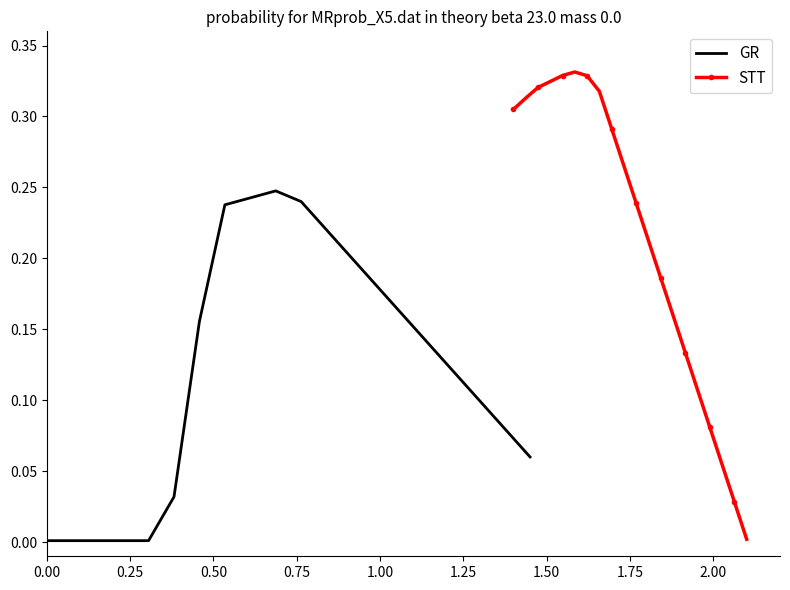

Reading left to right, list all the values displayed in this chart.

GR: 0.0	0.0	0.0	0.0	0.0	0.0	0.2	0.2	0.2	0.2	0.2	0.2	0.2	0.2	0.2	0.1	0.1	0.1	0.1	0.1
STT: 0.3	0.3	0.3	0.3	0.3	0.3	0.3	0.3	0.3	0.3	0.2	0.2	0.2	0.2	0.1	0.1	0.1	0.1	0.0	0.0